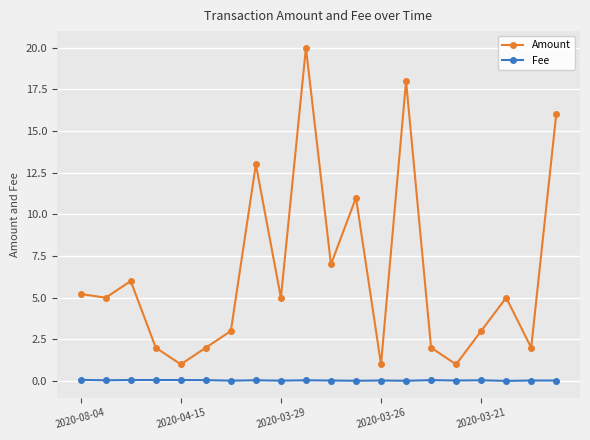

Count the number of categories in the chart.

20